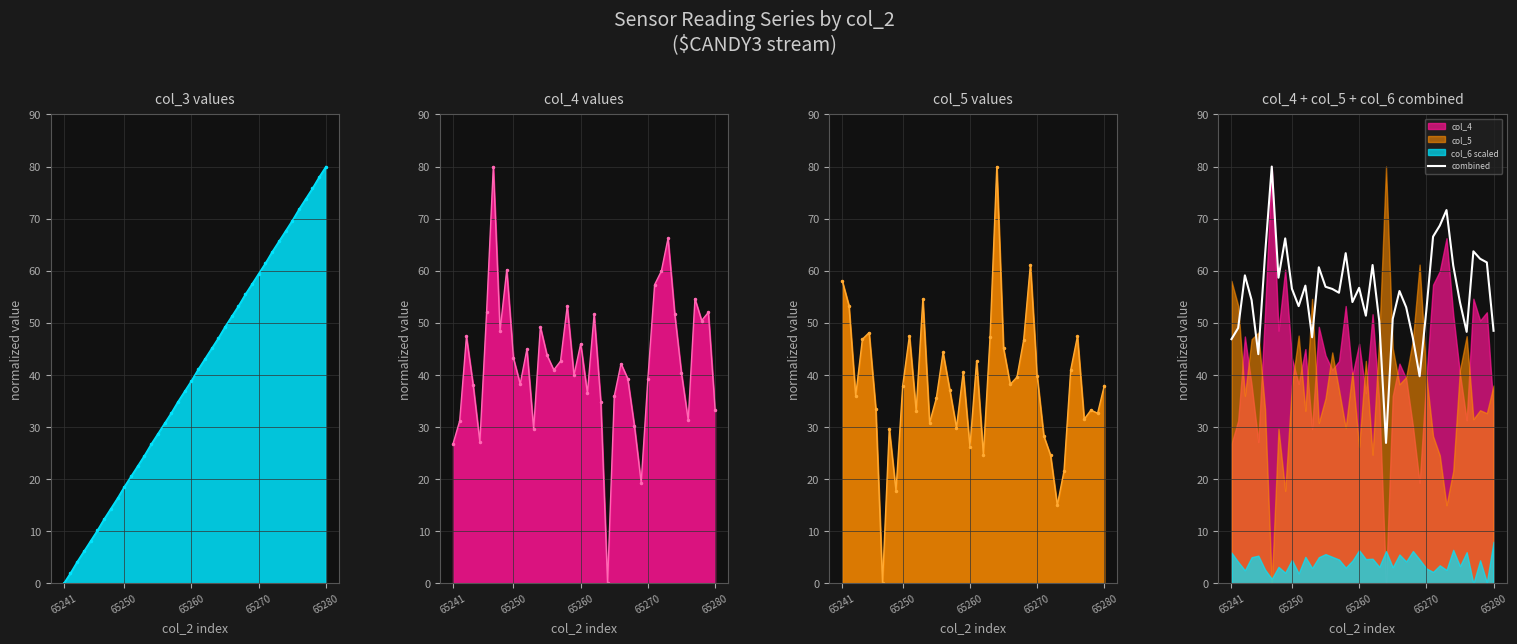

What is the maximum value for combined?

80.0